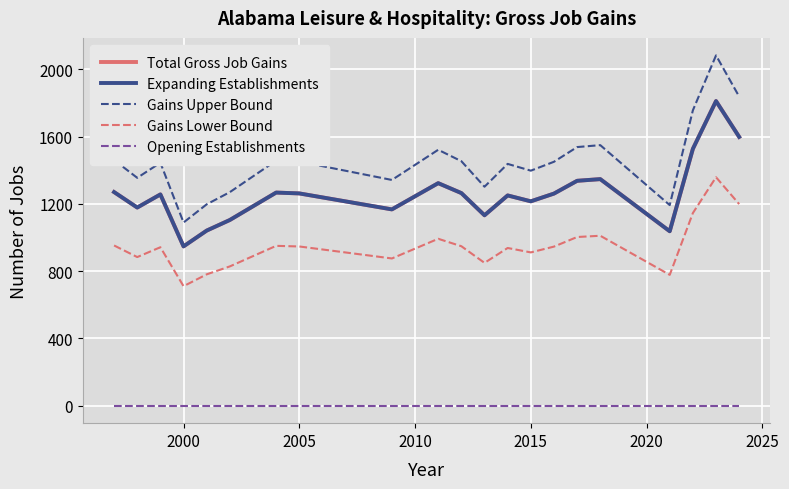

True or false: Opening Establishments and Gains Lower Bound cross at least once.

False